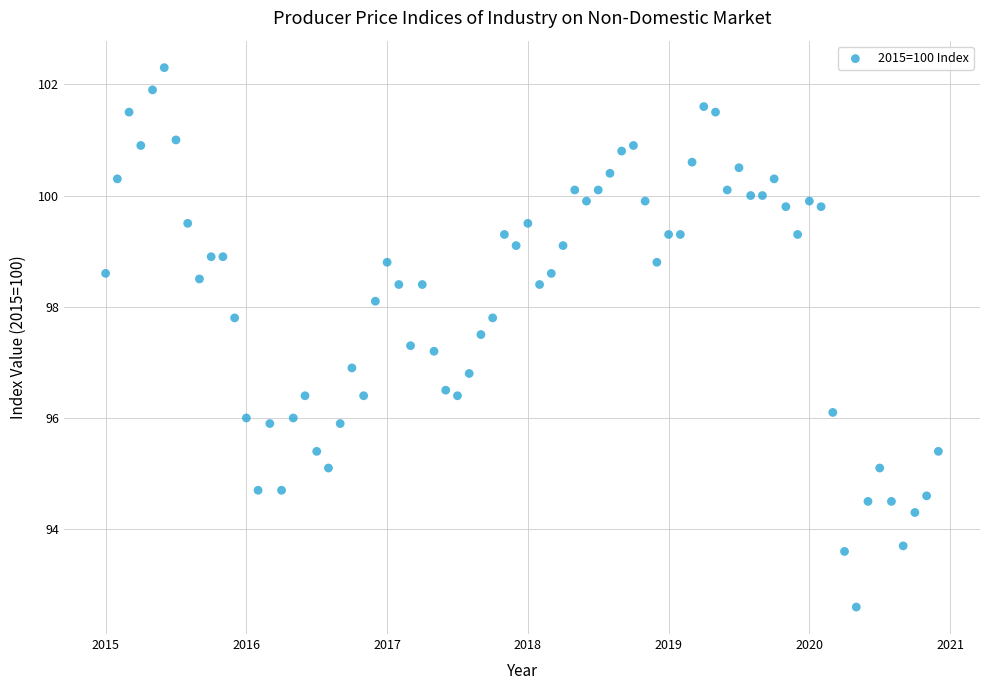

What is the range of X values (max minus min)?

5.9